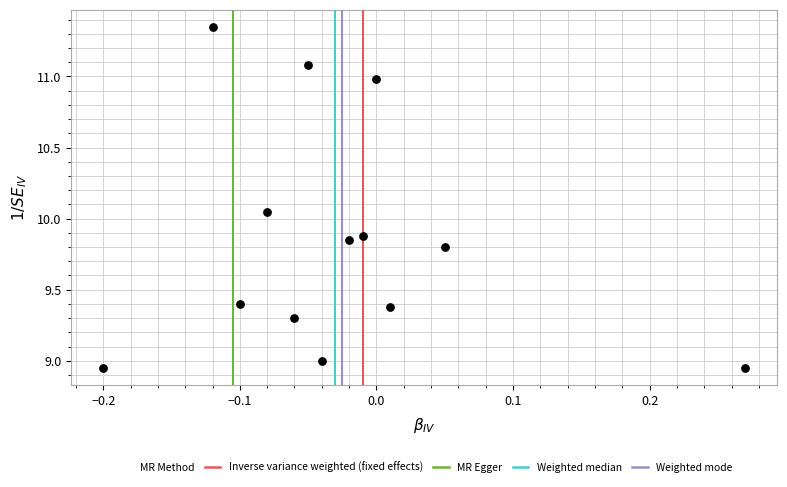

What is the range of Y values (max minus min)?

2.4